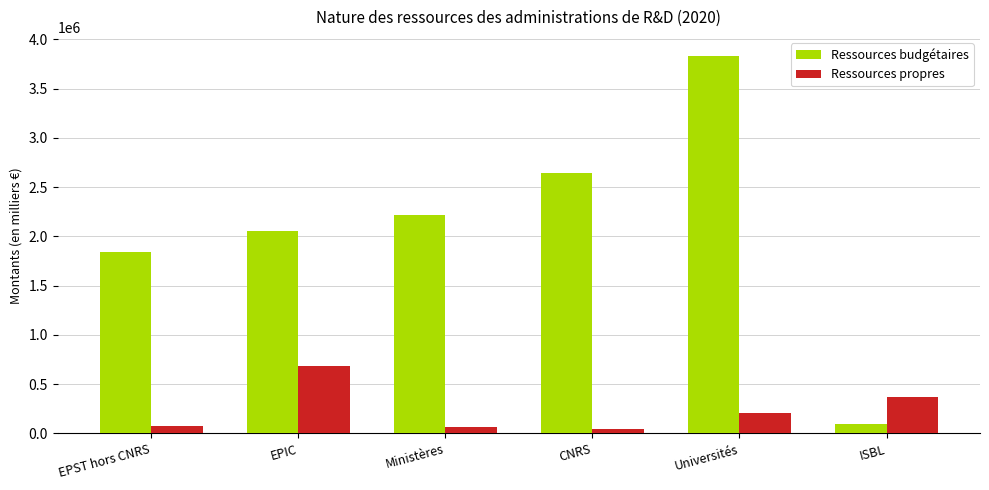

The value of Ressources budgétaires at CNRS is 2641305. True or false?

True